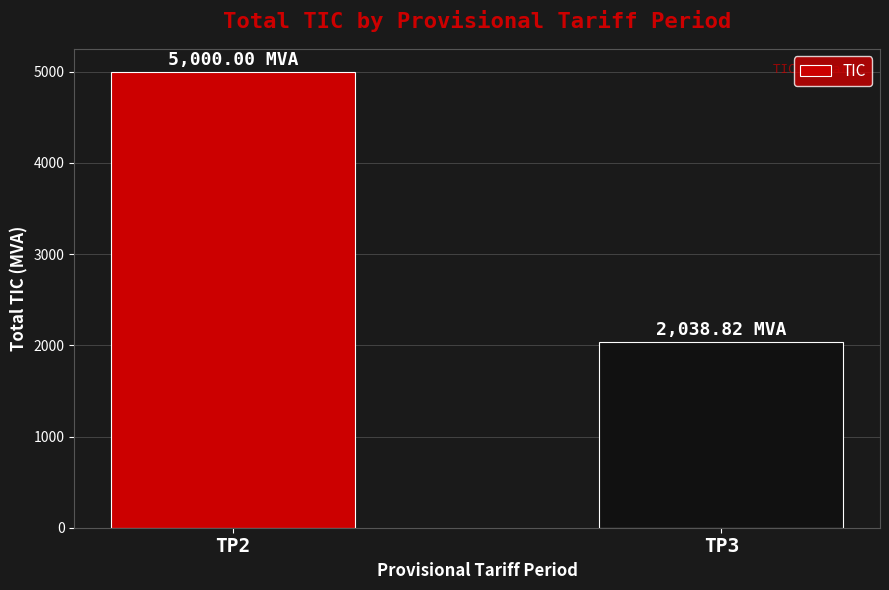

Rank the categories by value from lowest to highest.

TP3, TP2